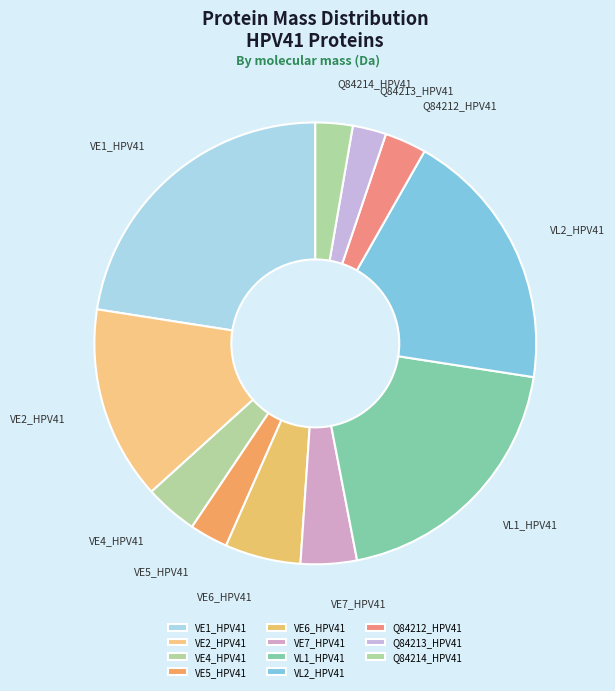

Do VE5_HPV41 and VL2_HPV41 together represent more than half of the pie?

No